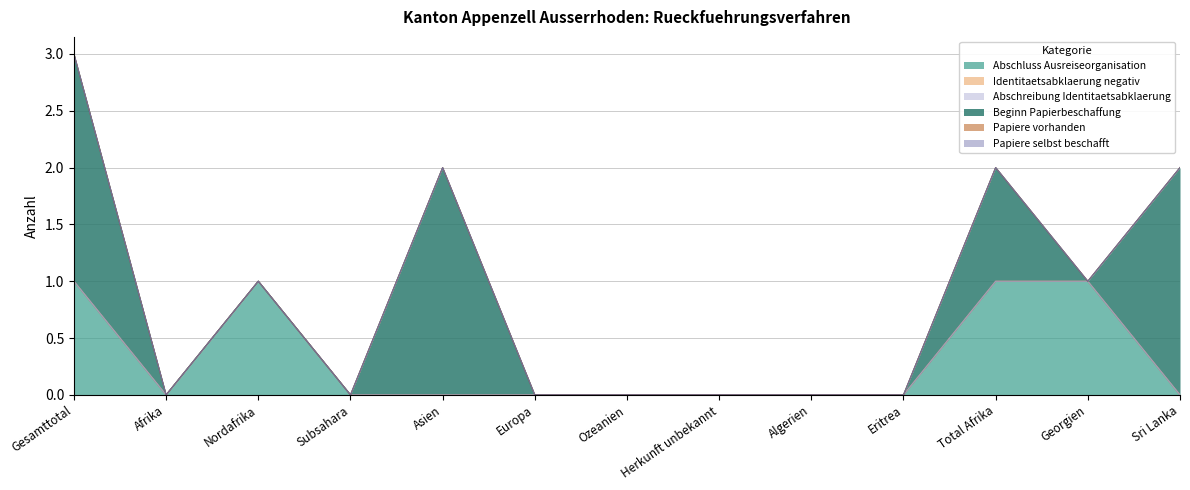

Reading left to right, what are all the values shown in this chart?

Abschluss Ausreiseorganisation: Gesamttotal=1	Afrika=0	Nordafrika=1	Subsahara=0	Asien=0	Europa=0	Ozeanien=0	Herkunft unbekannt=0	Algerien=0	Eritrea=0	Total Afrika=1	Georgien=1	Sri Lanka=0
Identitaetsabklaerung negativ: Gesamttotal=0	Afrika=0	Nordafrika=0	Subsahara=0	Asien=0	Europa=0	Ozeanien=0	Herkunft unbekannt=0	Algerien=0	Eritrea=0	Total Afrika=0	Georgien=0	Sri Lanka=0
Abschreibung Identitaetsabklaerung: Gesamttotal=0	Afrika=0	Nordafrika=0	Subsahara=0	Asien=0	Europa=0	Ozeanien=0	Herkunft unbekannt=0	Algerien=0	Eritrea=0	Total Afrika=0	Georgien=0	Sri Lanka=0
Beginn Papierbeschaffung: Gesamttotal=2	Afrika=0	Nordafrika=0	Subsahara=0	Asien=2	Europa=0	Ozeanien=0	Herkunft unbekannt=0	Algerien=0	Eritrea=0	Total Afrika=1	Georgien=0	Sri Lanka=2
Papiere vorhanden: Gesamttotal=0	Afrika=0	Nordafrika=0	Subsahara=0	Asien=0	Europa=0	Ozeanien=0	Herkunft unbekannt=0	Algerien=0	Eritrea=0	Total Afrika=0	Georgien=0	Sri Lanka=0
Papiere selbst beschafft: Gesamttotal=0	Afrika=0	Nordafrika=0	Subsahara=0	Asien=0	Europa=0	Ozeanien=0	Herkunft unbekannt=0	Algerien=0	Eritrea=0	Total Afrika=0	Georgien=0	Sri Lanka=0